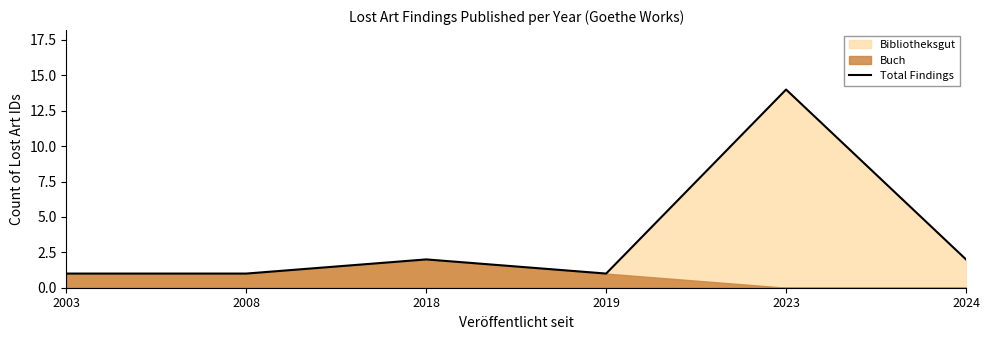

How many lines are shown in the chart?

1